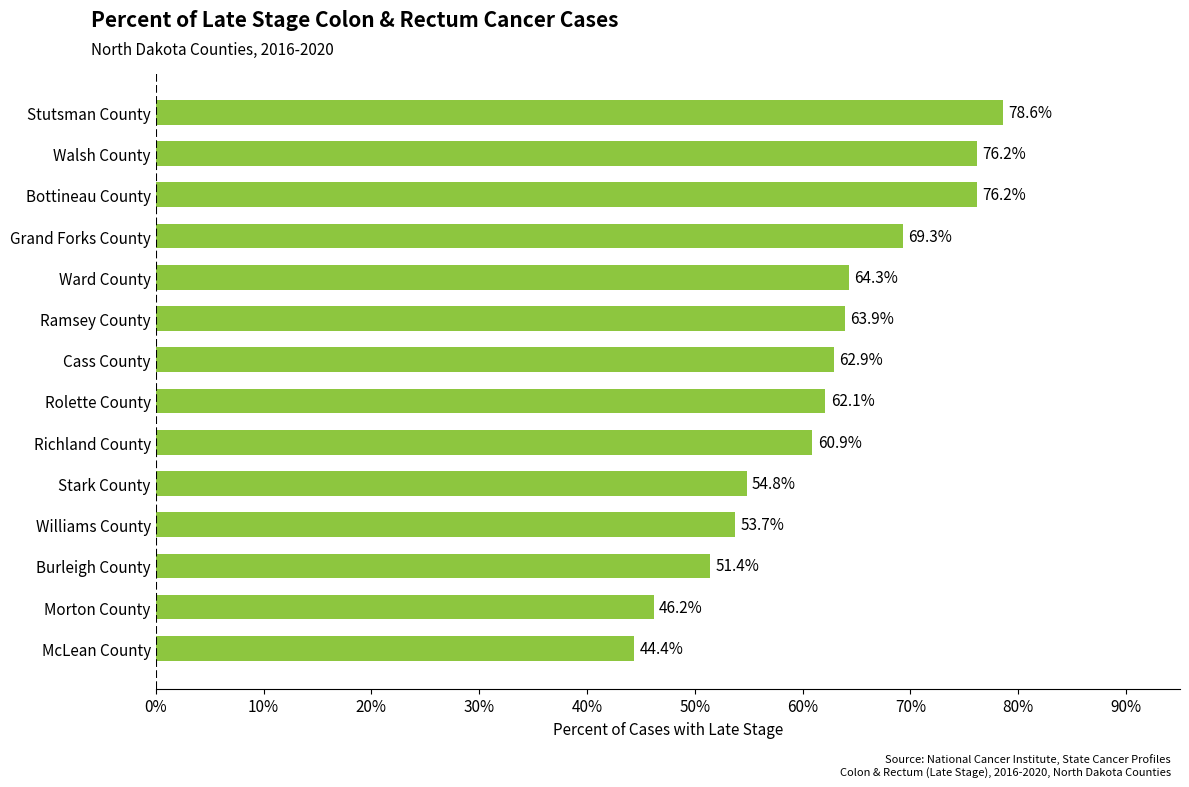

What is the difference between the maximum and minimum values?

34.2